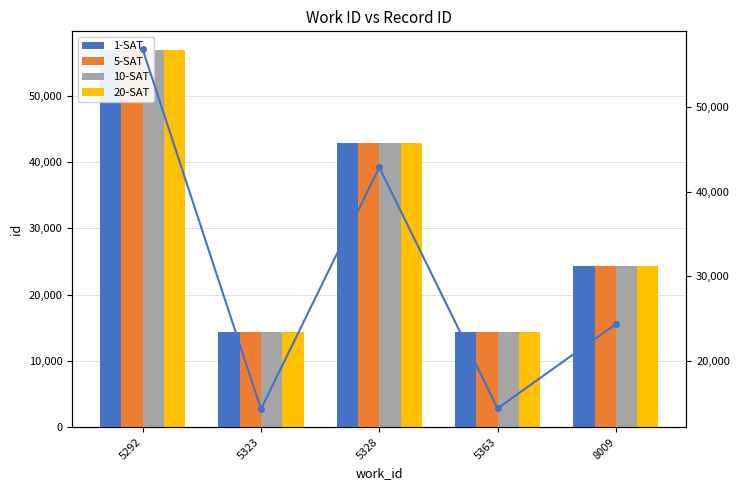

At which label does 20-SAT line reach its peak?

5292